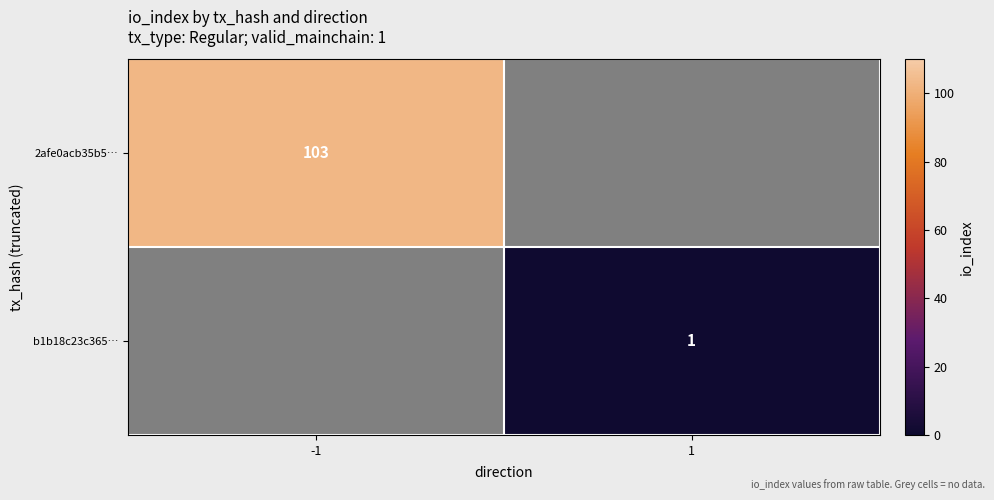

The 2afe0acb35b5… series shows 103 at -1. True or false?

True